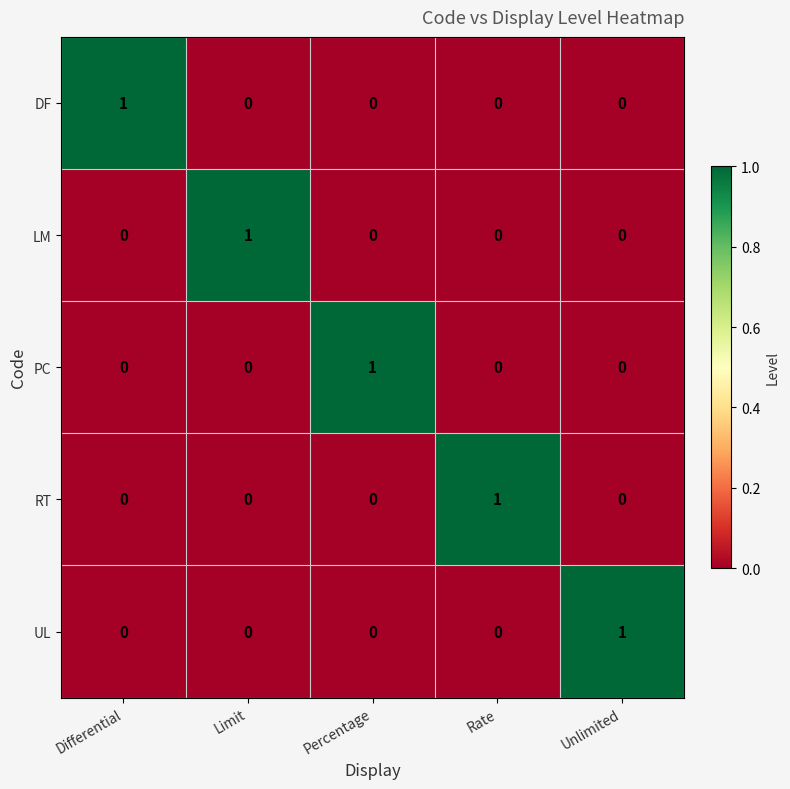

At how many categories does at least one series exceed 0?

5